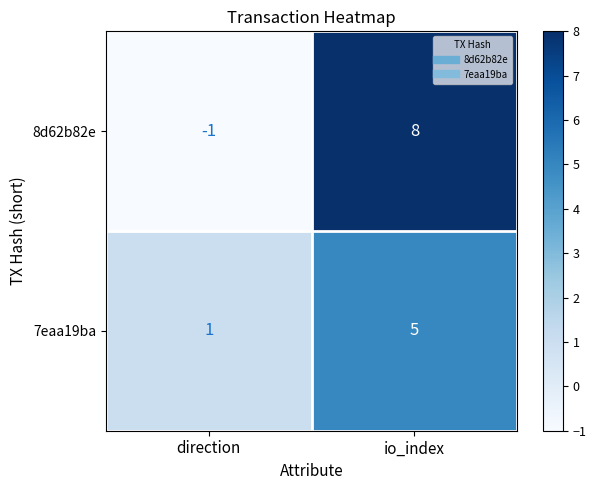

At direction, list the series in order from smallest to largest.

8d62b82e, 7eaa19ba